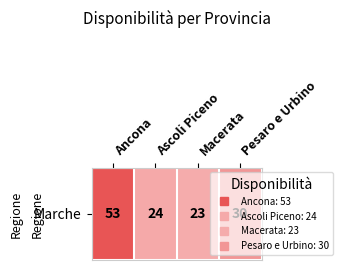

Read the value at Pesaro e Urbino.

30